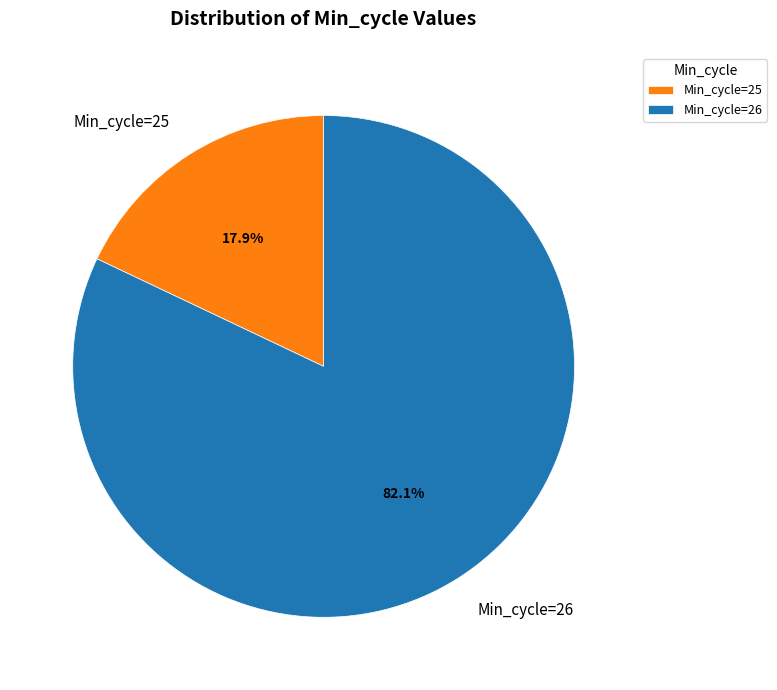

Count the number of slices in the pie.

2